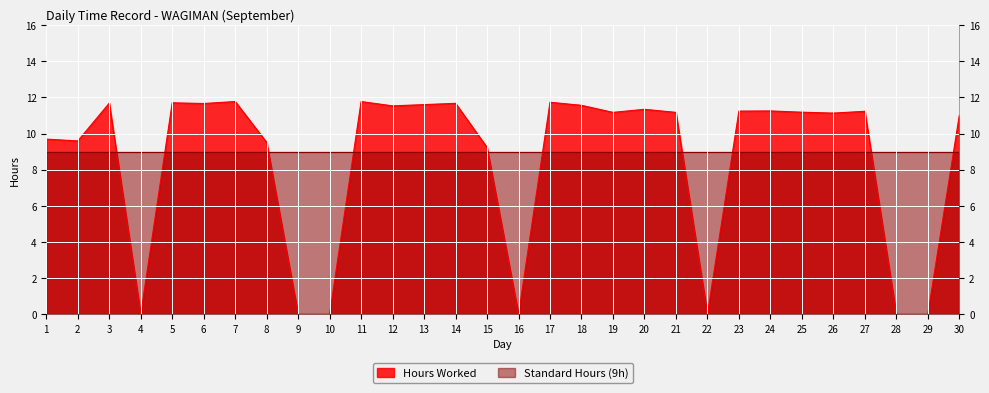

Which label corresponds to the smallest value in the chart?

4